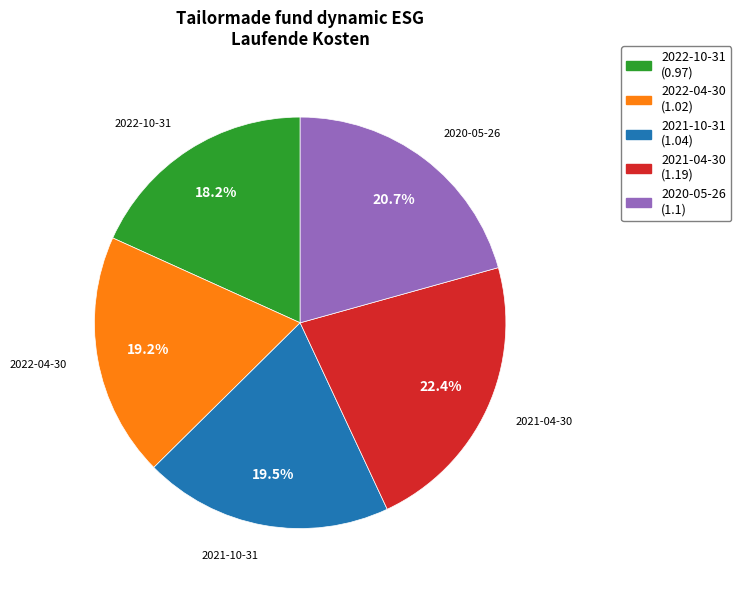

Which slice is the largest?

2021-04-30